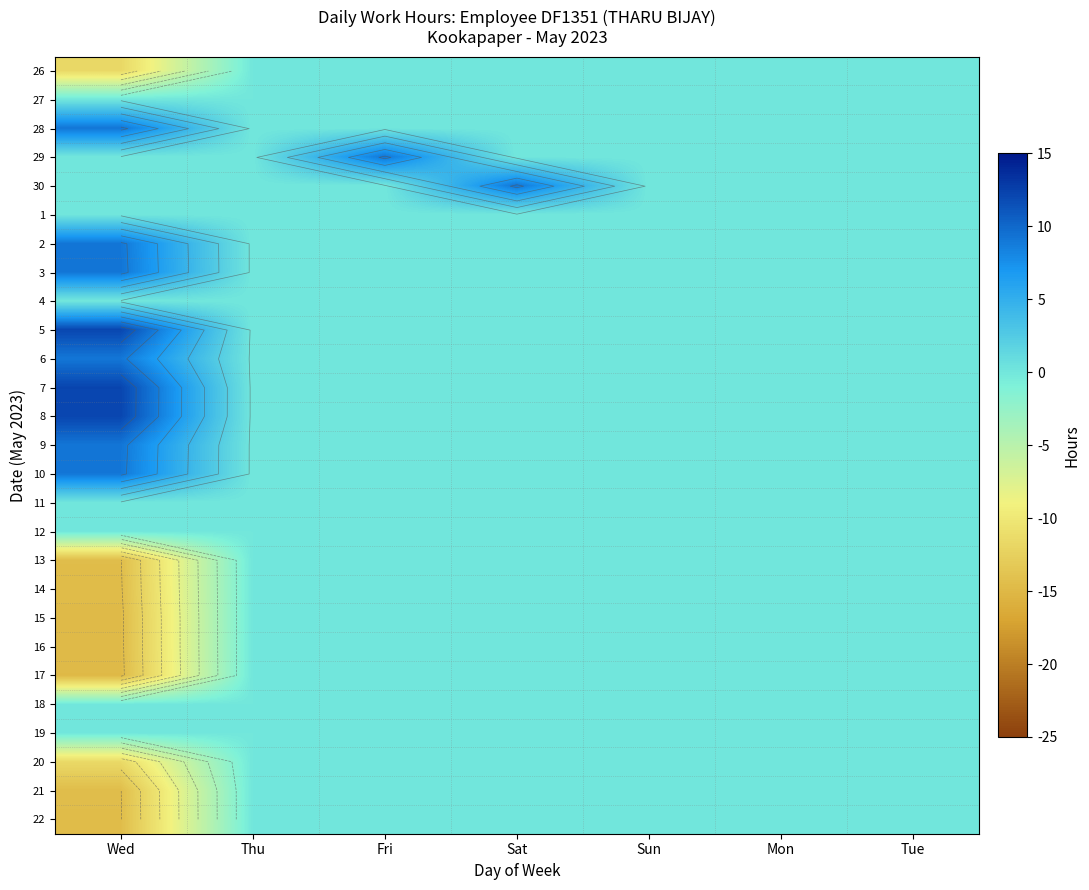

True or false: 6 has a value of 5.8 at Mon.

False